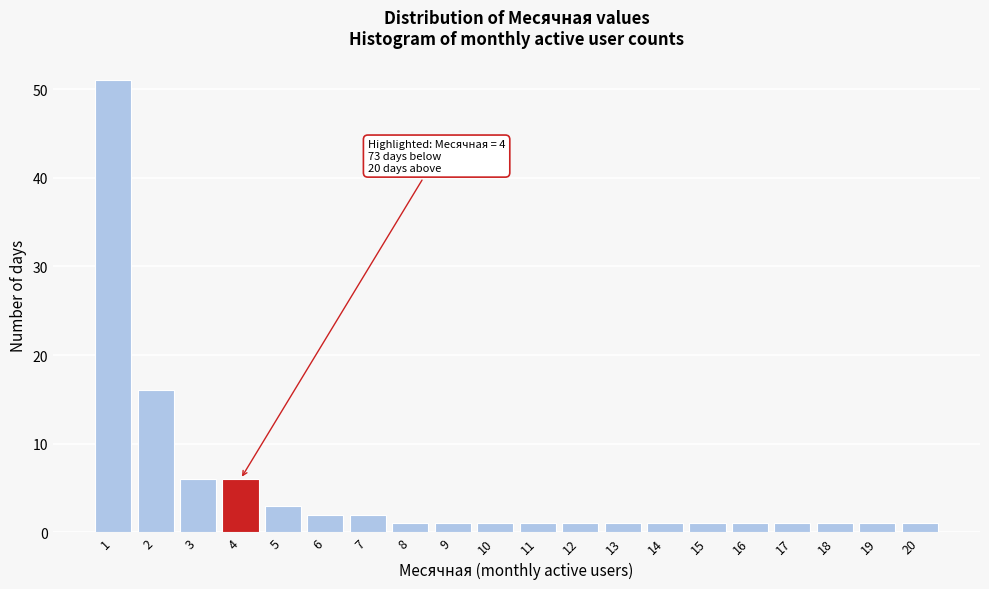

Which range on the x-axis has the tallest bar?

0.5 to 1.5